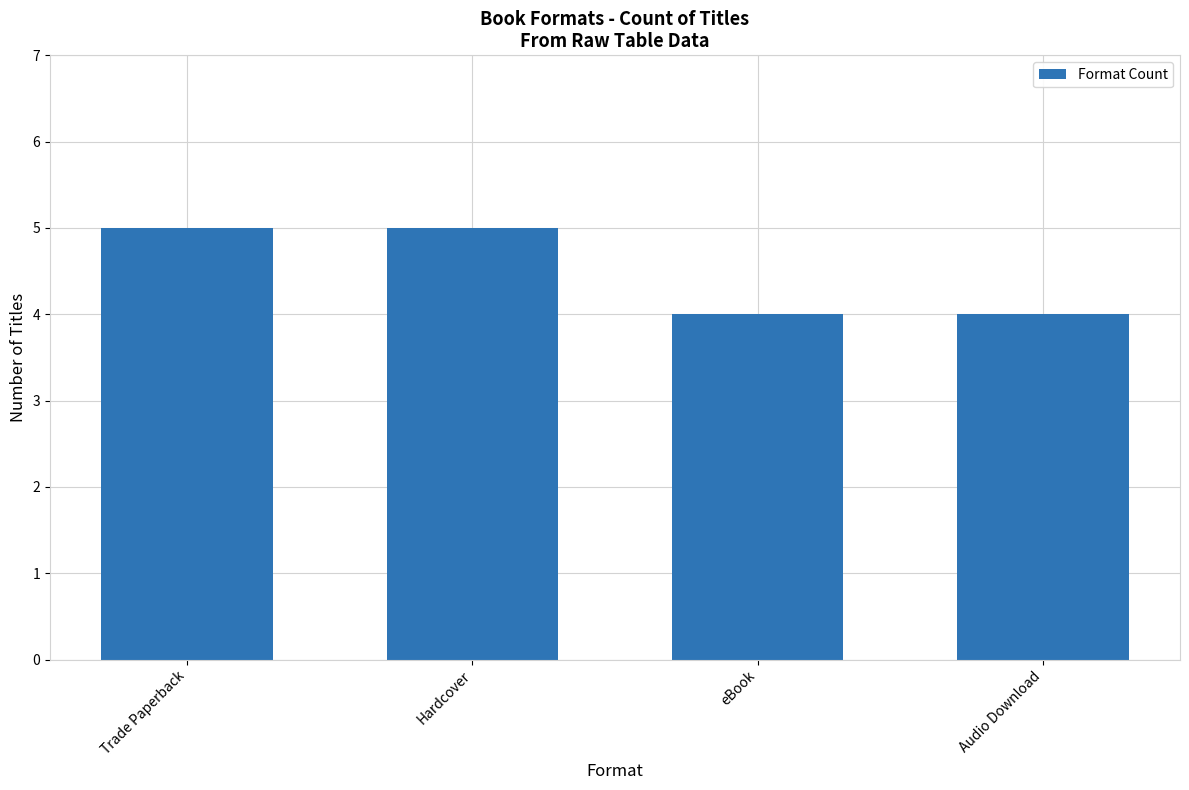

Is it true that the value at eBook is 6?

False